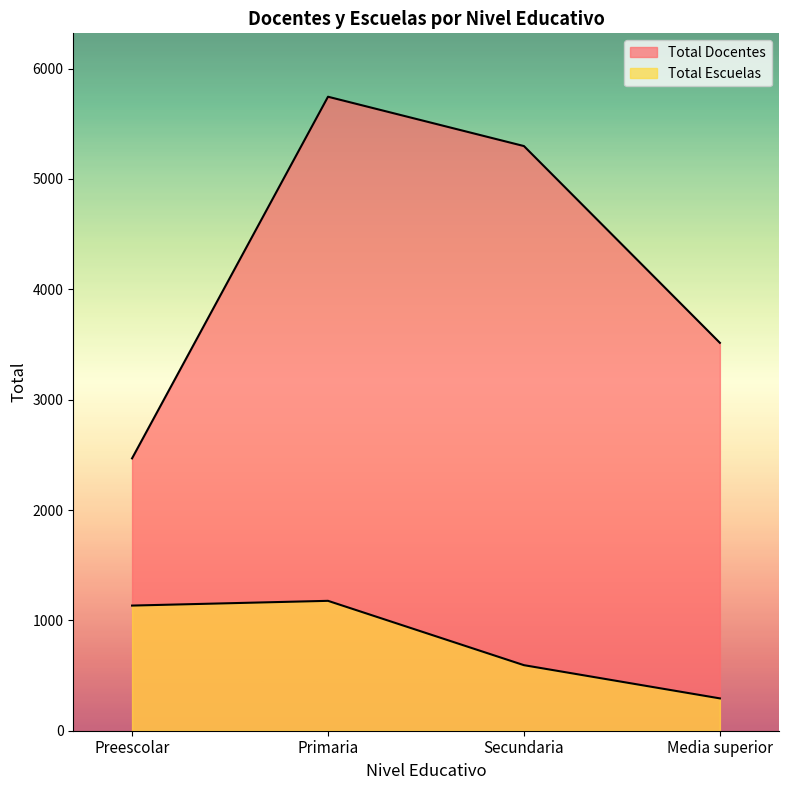

What are all the series names shown in the legend?

Total Docentes, Total Escuelas